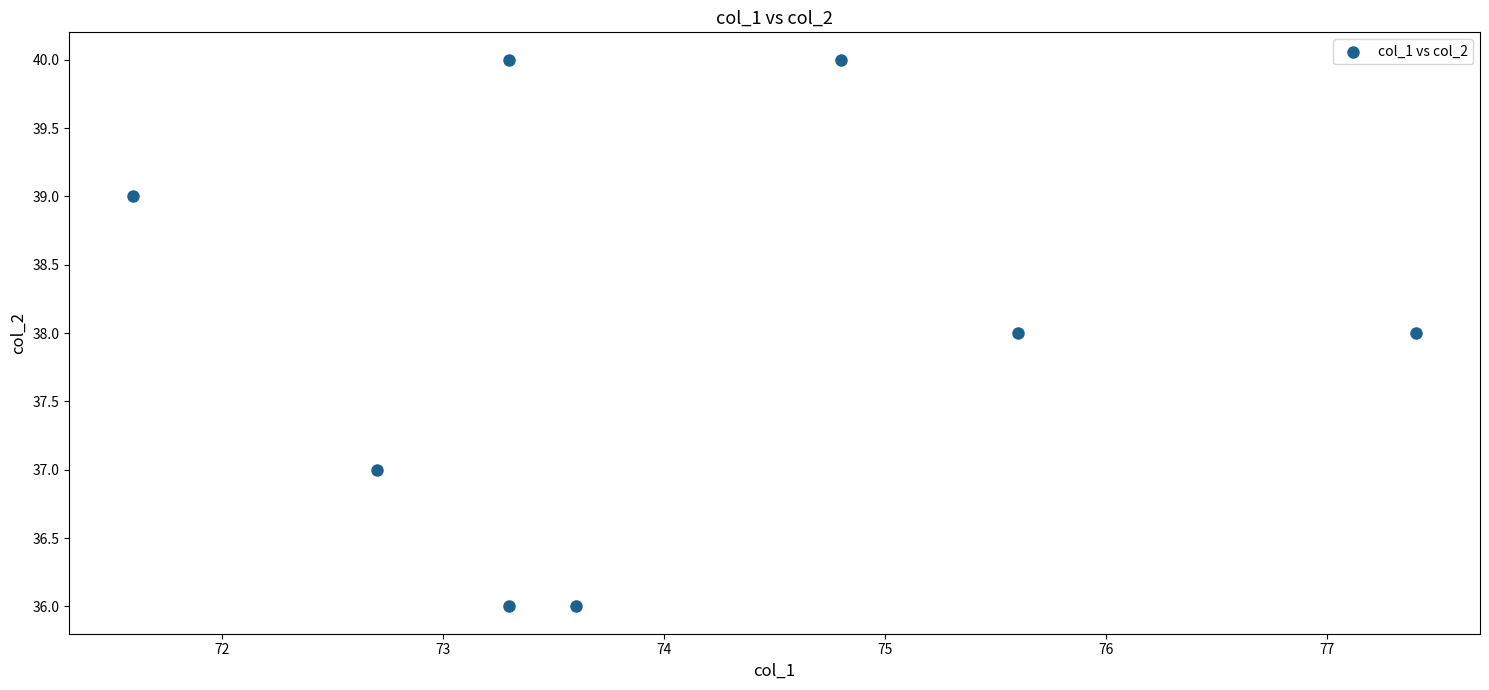

What is the average Y value?

38